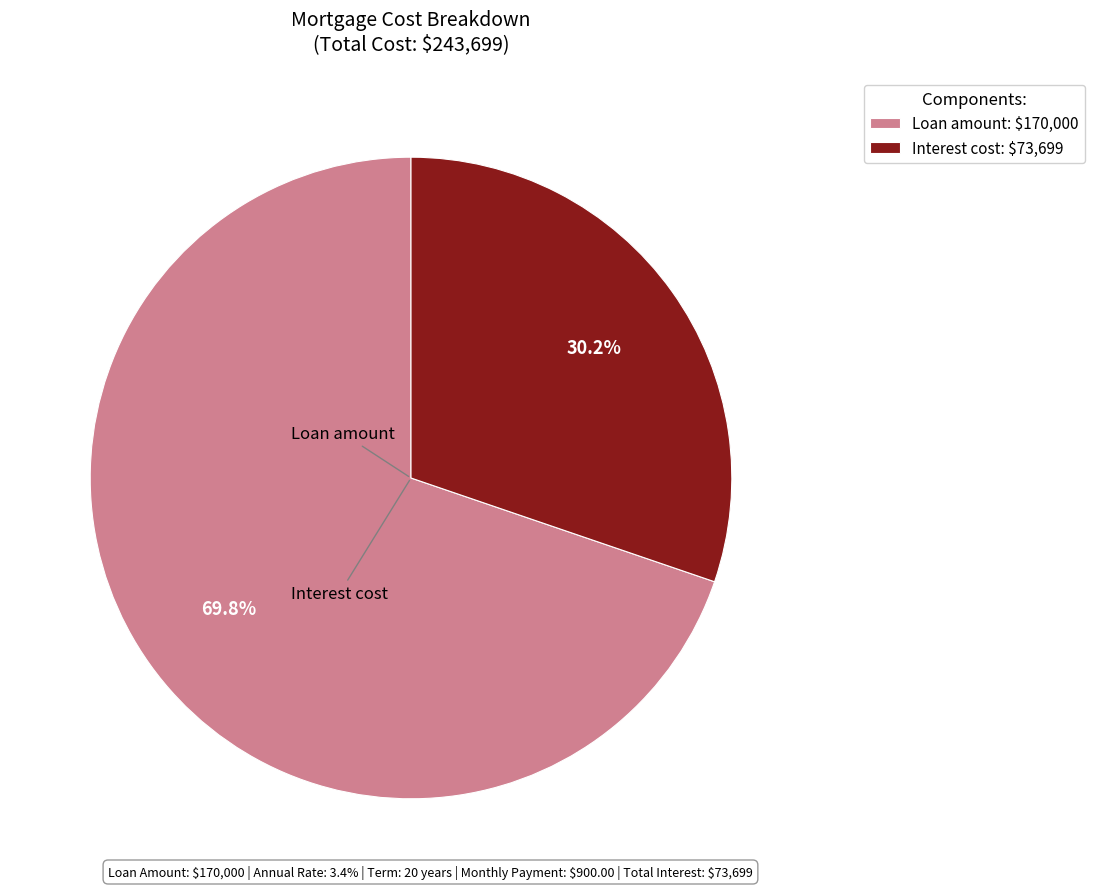

Which slice is the largest?

Loan amount